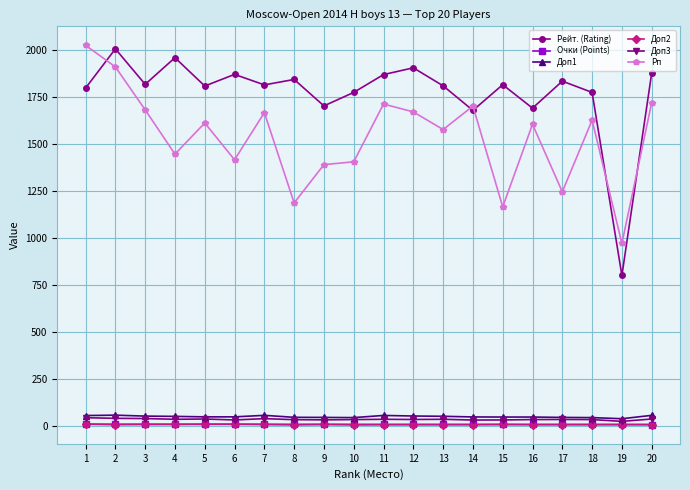

What are all the series names shown in the legend?

Рейт. (Rating), Очки (Points), Доп1, Доп2, Доп3, Рп